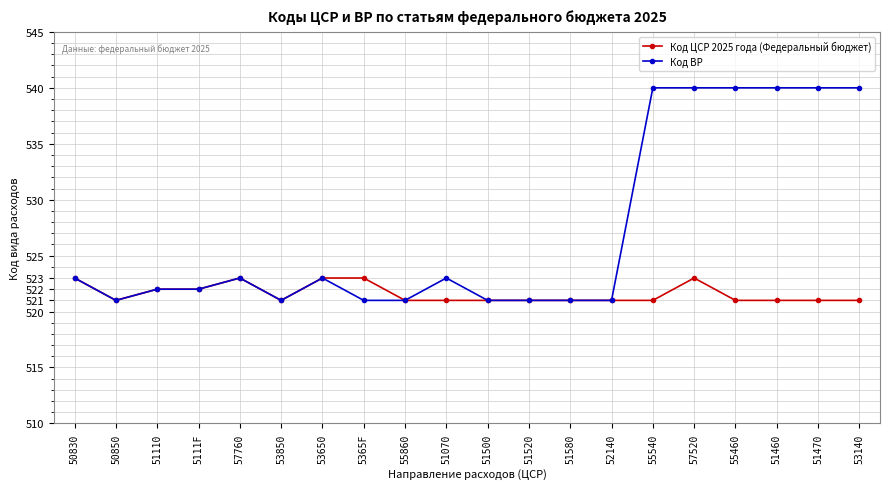

Count the number of data series in this chart.

2